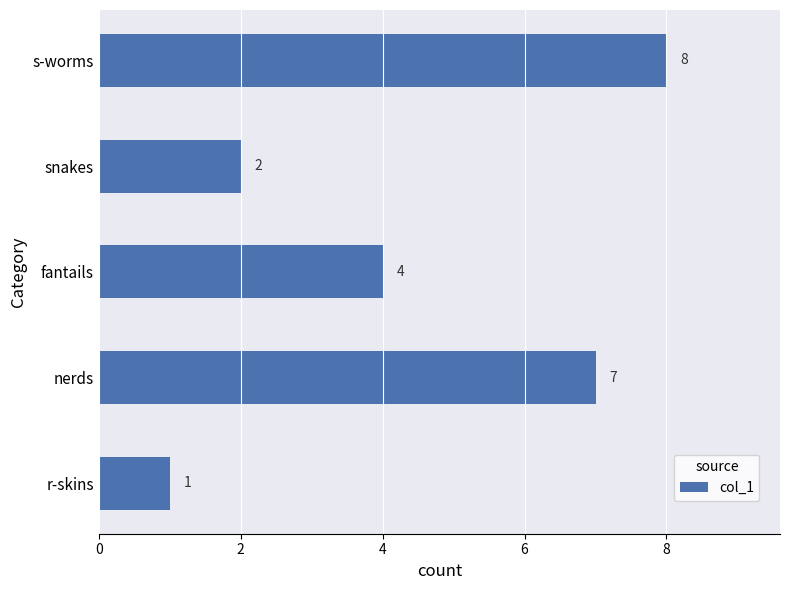

At which label is the value closest to 4?

fantails